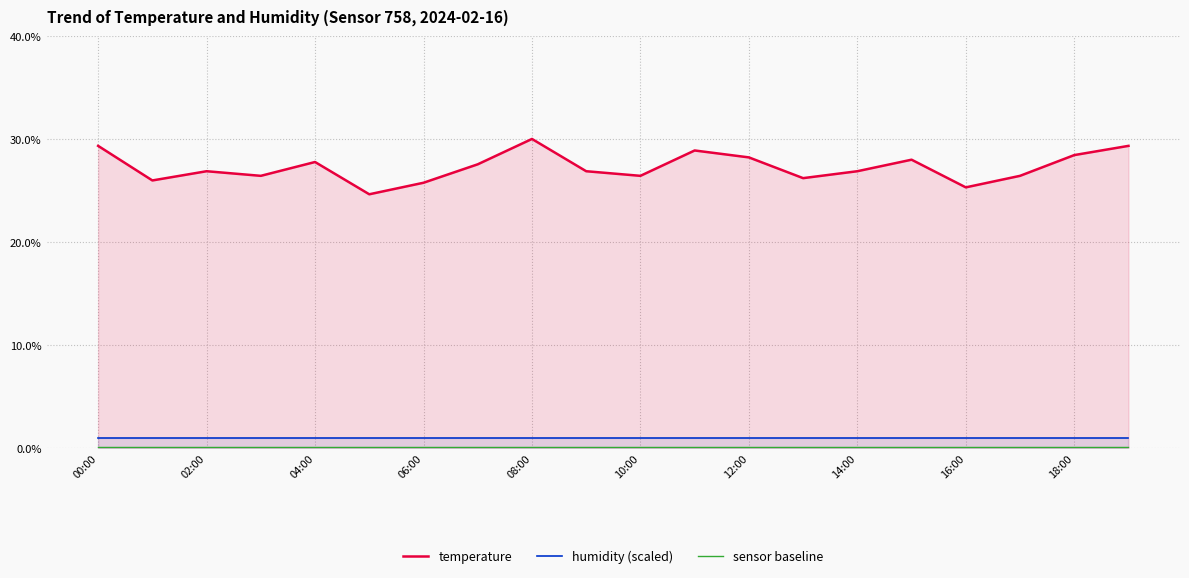

Which label corresponds to the smallest value in the chart?

00:00